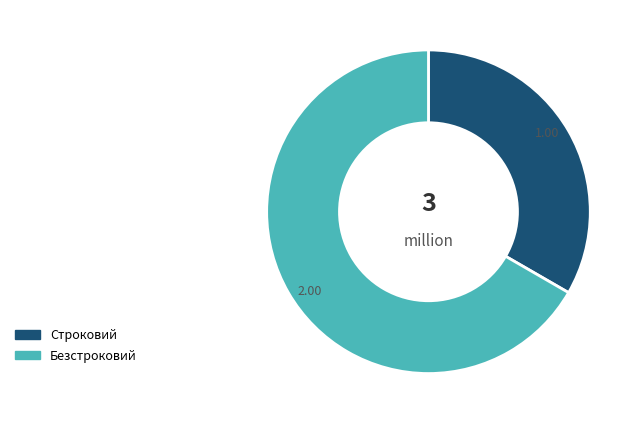

How many segments does this pie chart have?

2